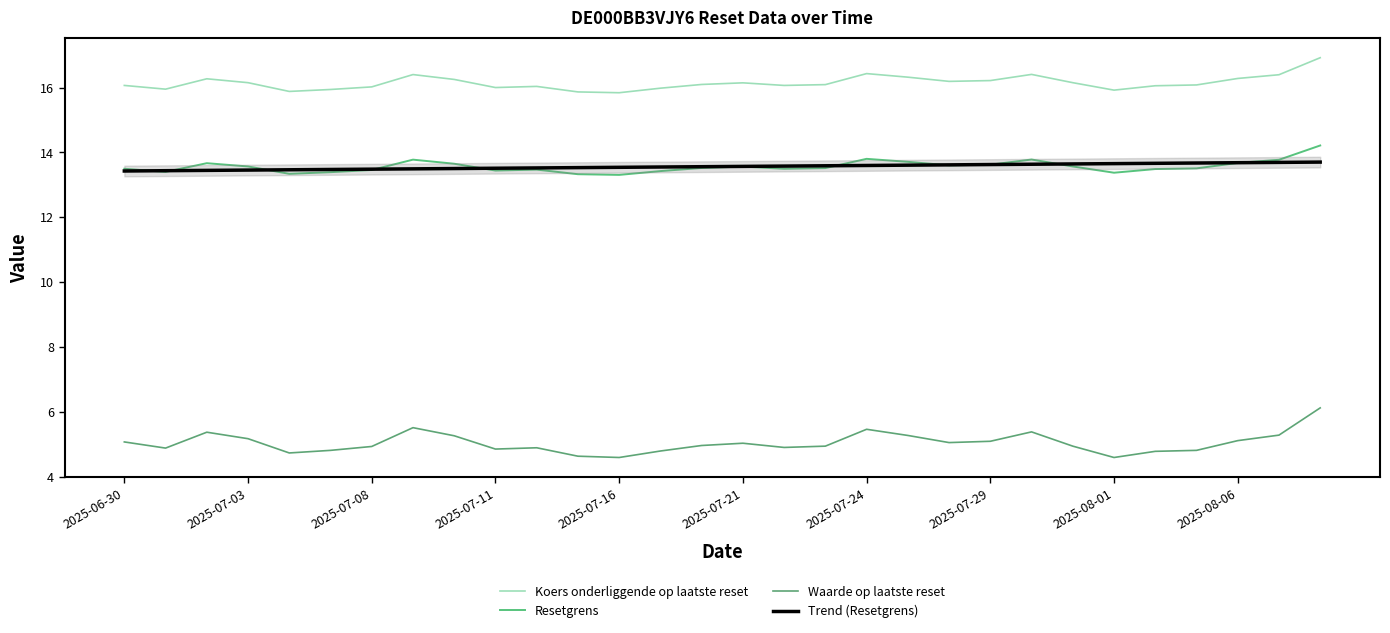

True or false: Trend (Resetgrens) and Koers onderliggende op laatste reset cross at least once.

False